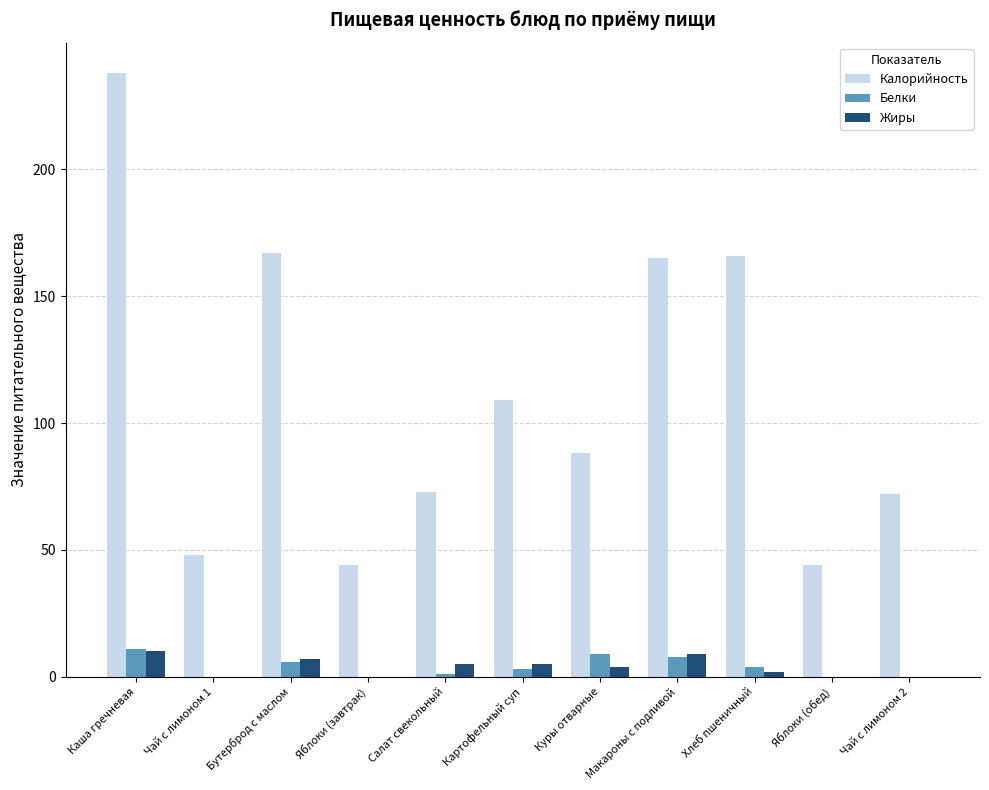

How many series are shown in this chart?

3